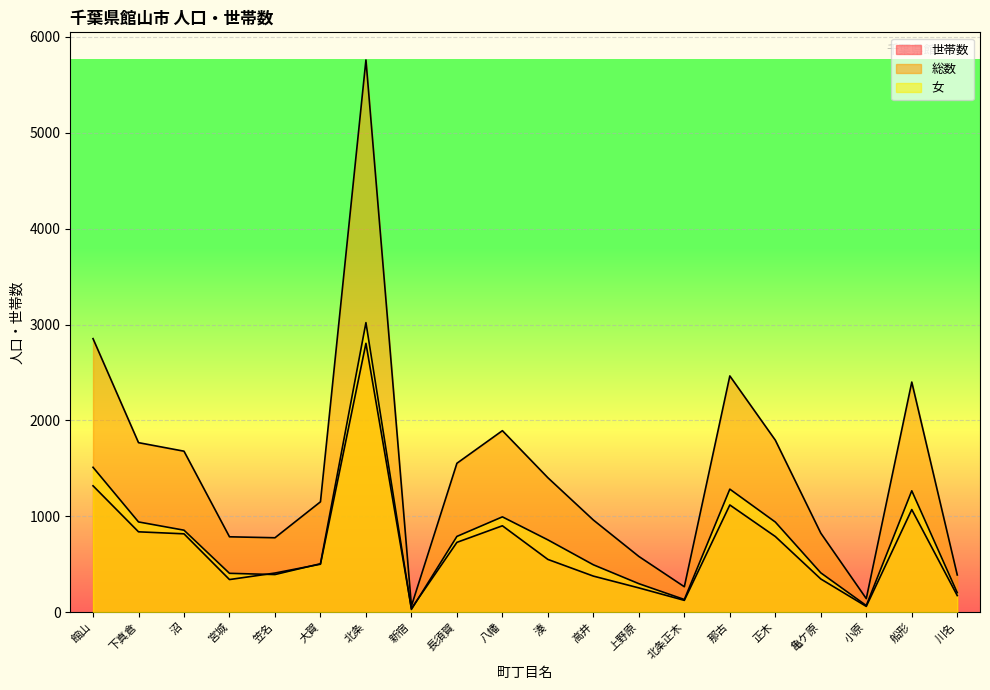

What value does the 総数 series have at 沼?

1679